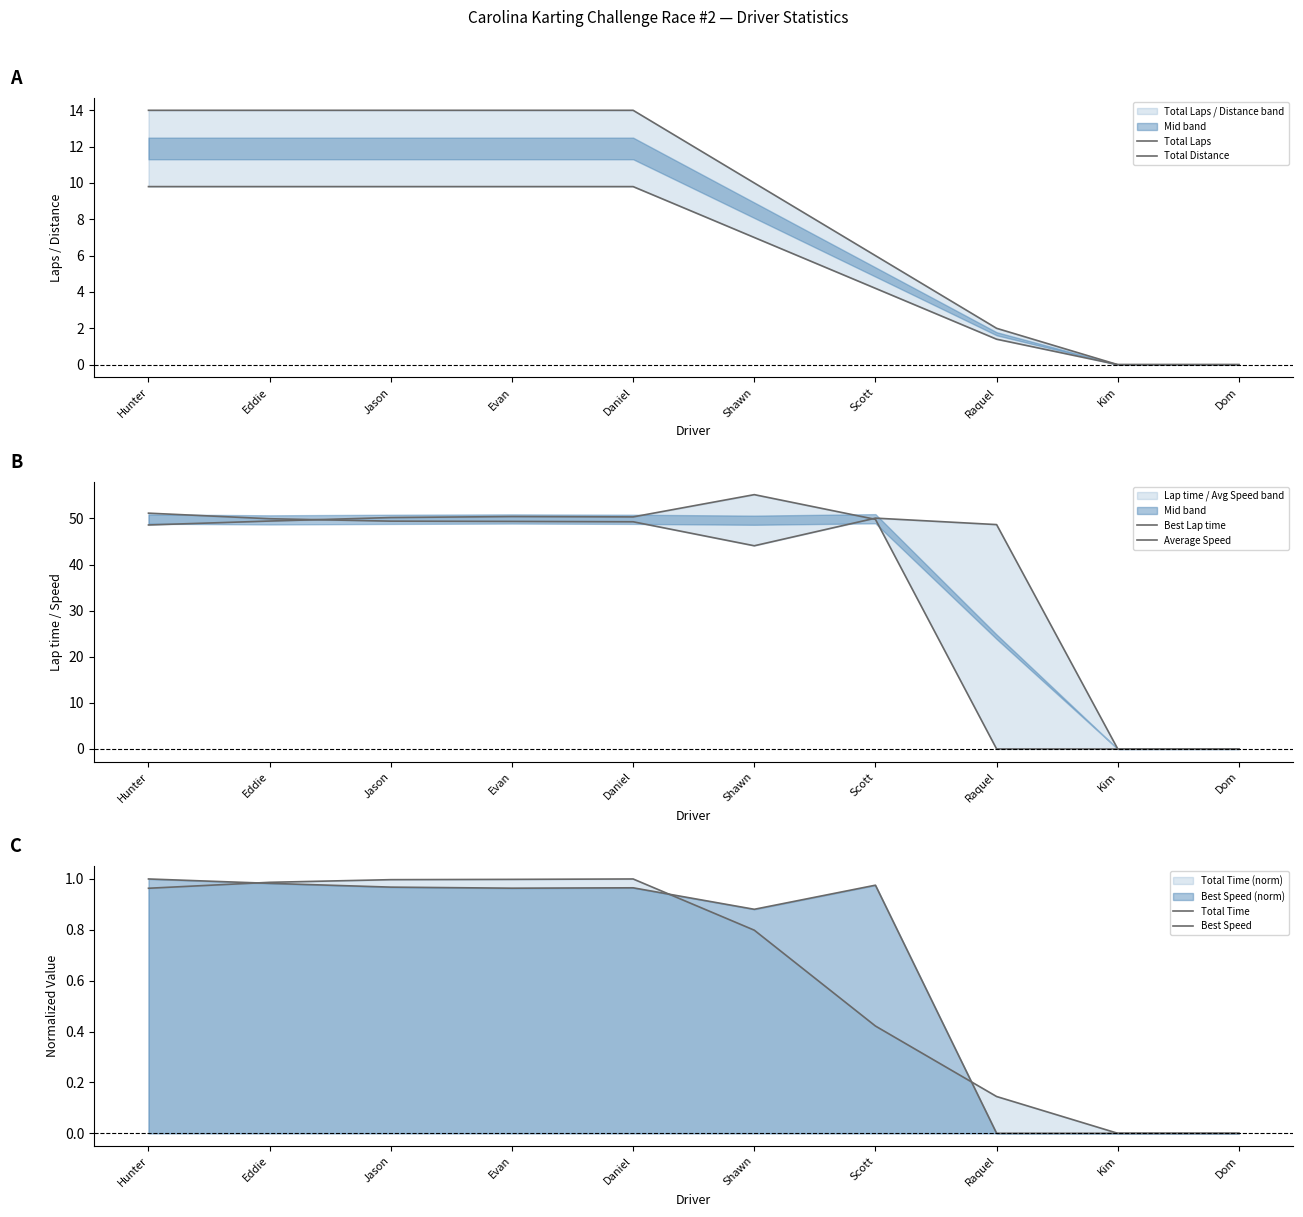

In Average Speed, how many points are higher than both neighbors (excluding endpoints)?

1